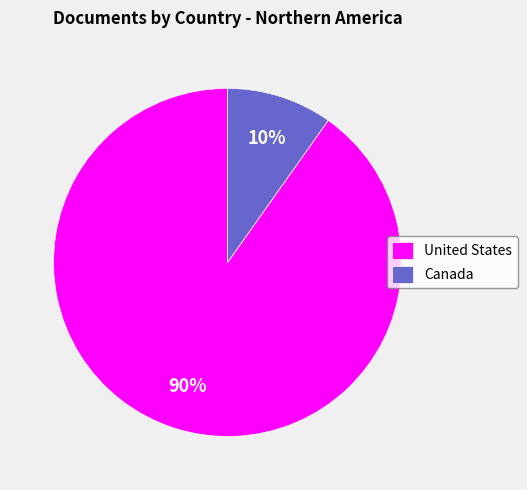

Do United States and Canada together represent more than half of the pie?

Yes